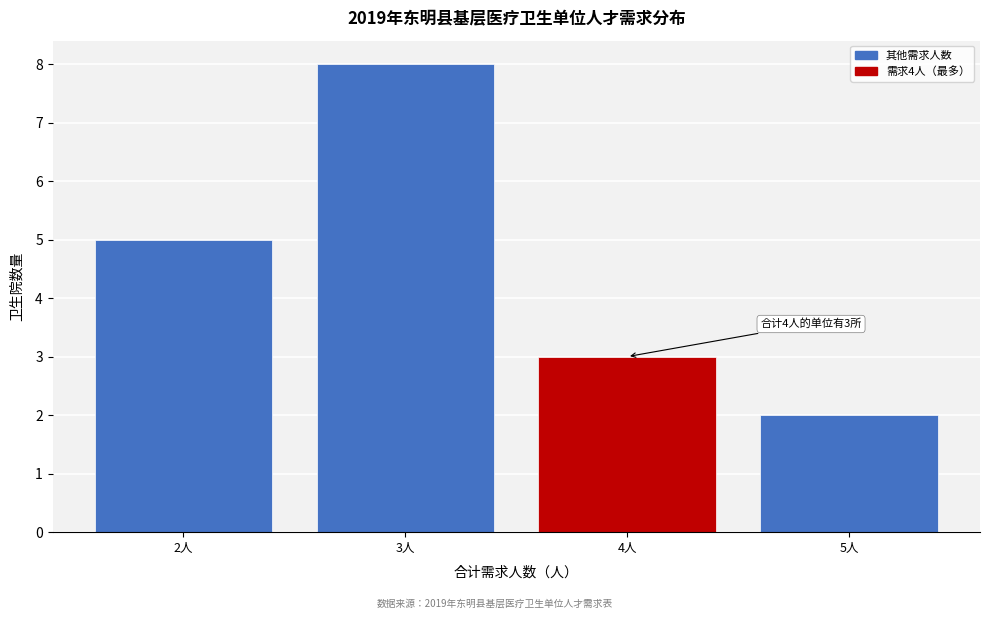

Over which range of the x-axis is the bar tallest?

2.5 to 3.5